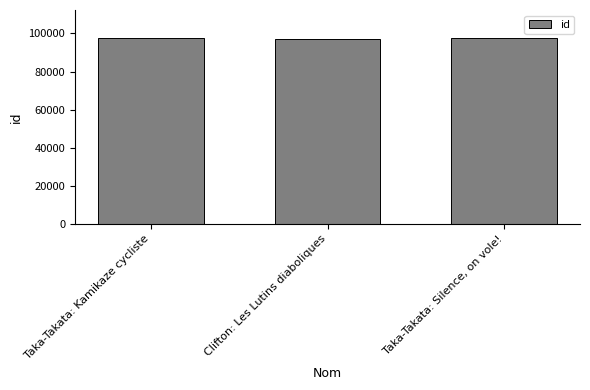

Where does the data first go above 97624?

Taka-Takata: Kamikaze cycliste